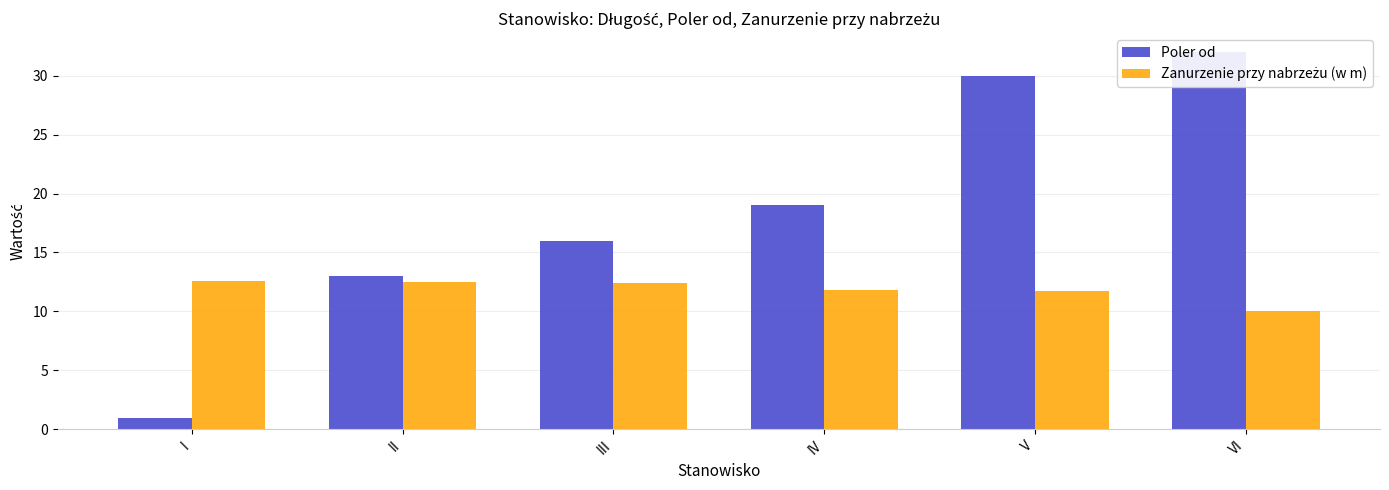

What is the value of the Poler od bar at the 3rd from the left?

16.0